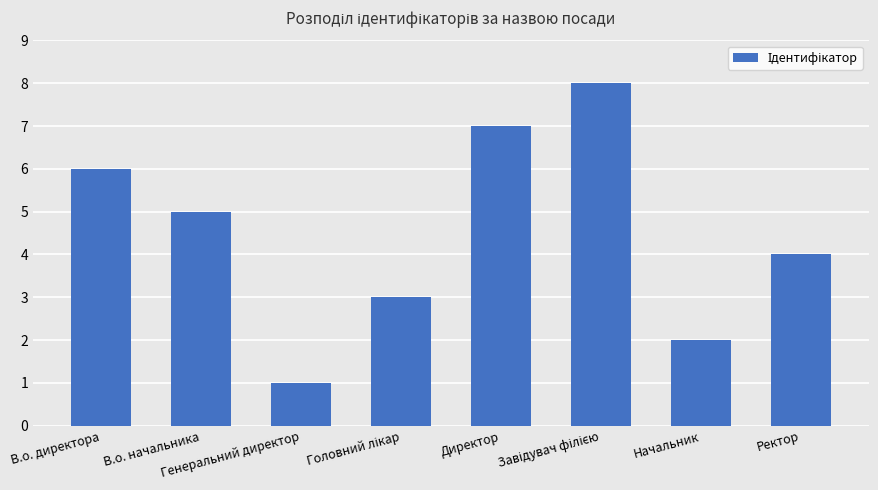

What is the difference between the second highest and minimum values?

6